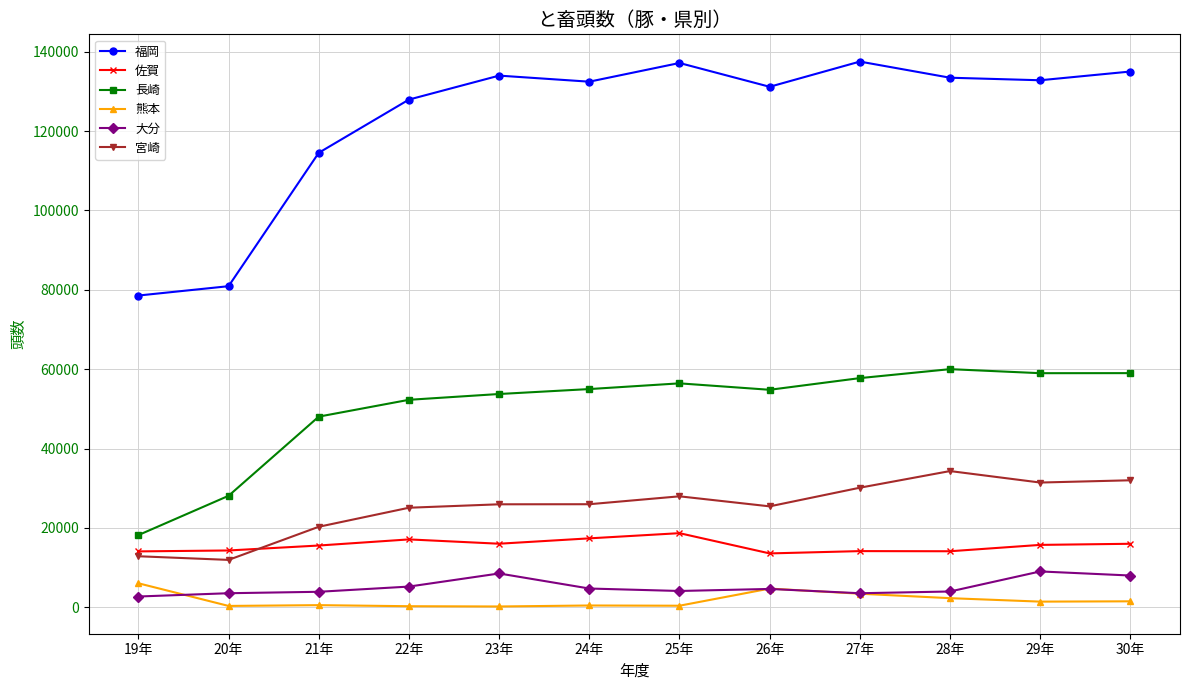

How many lines are shown in the chart?

6